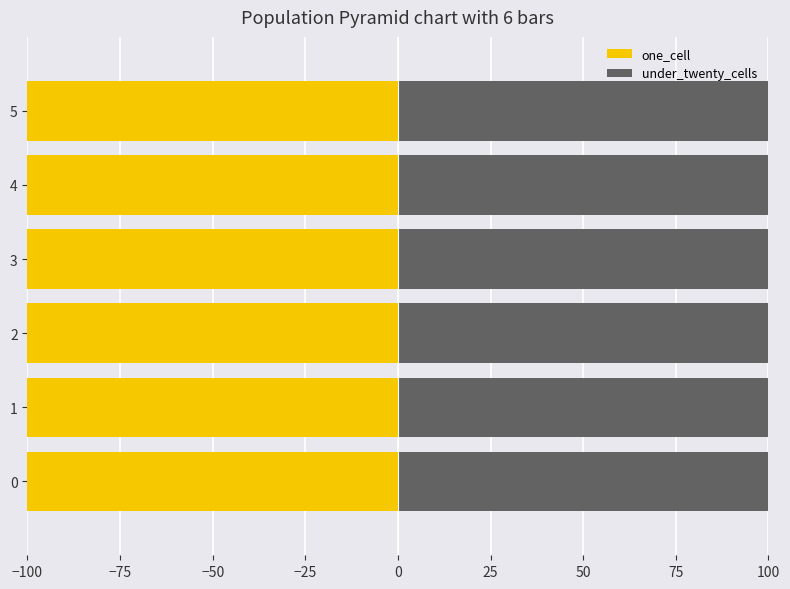

Reading left to right, transcribe all the data shown in this chart.

one_cell: -101	-221	-238	-280	-295	-305
under_twenty_cells: 223	233	241	293	304	360